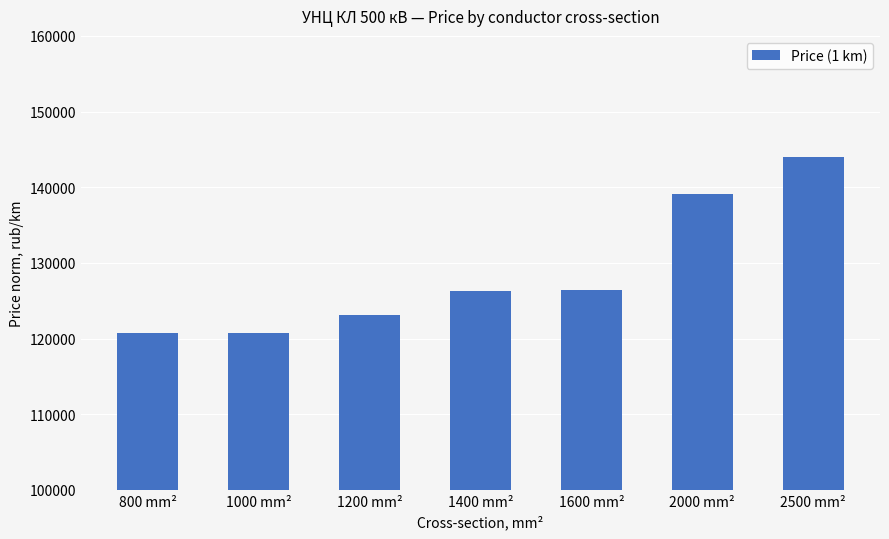

What position from the right is 1400 mm²?

4